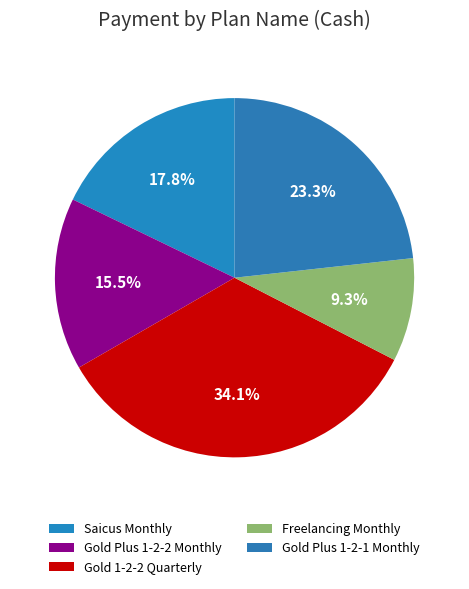

To the nearest percent, what is the combined percentage of Gold 1-2-2 Quarterly and Saicus Monthly?

52%